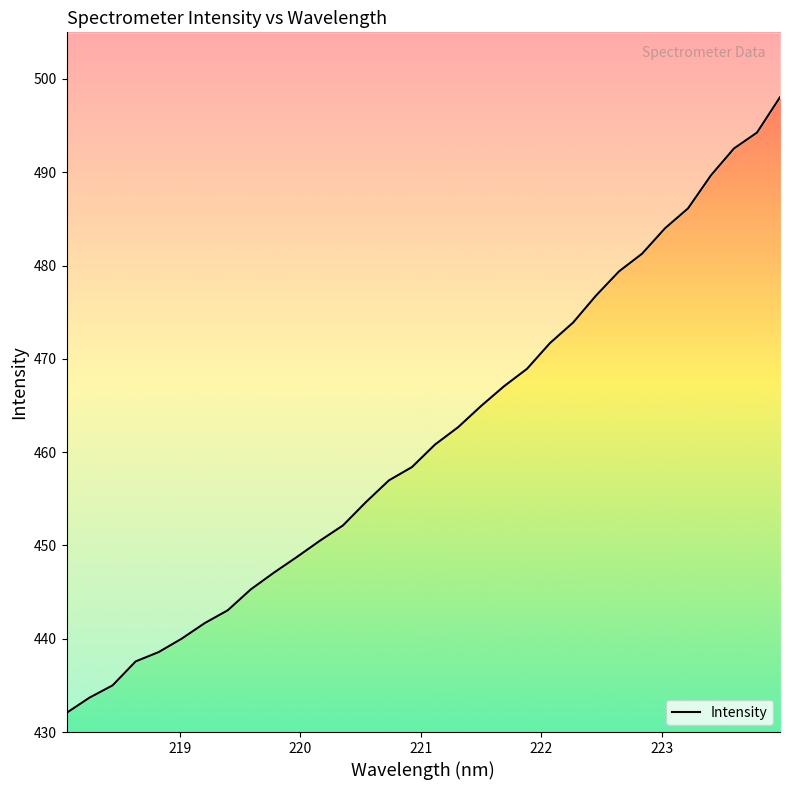

Count the number of data series in this chart.

1